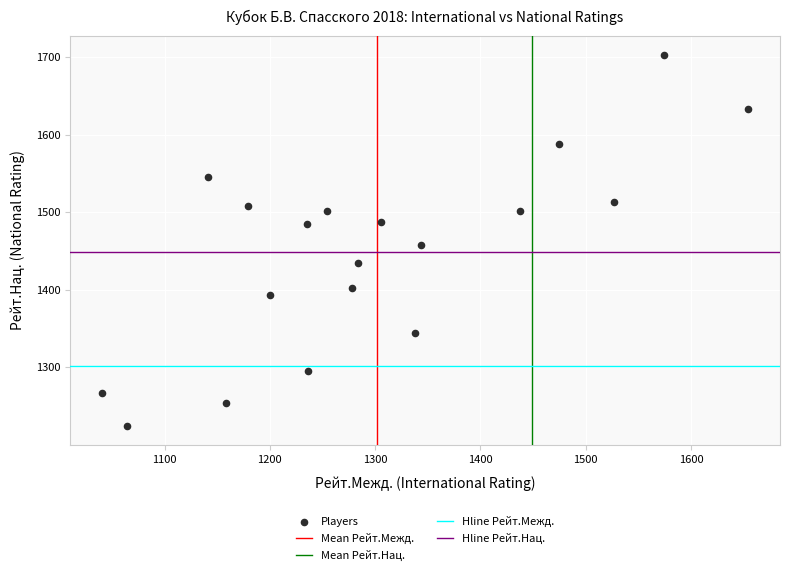

What is the range of Y values (max minus min)?

479